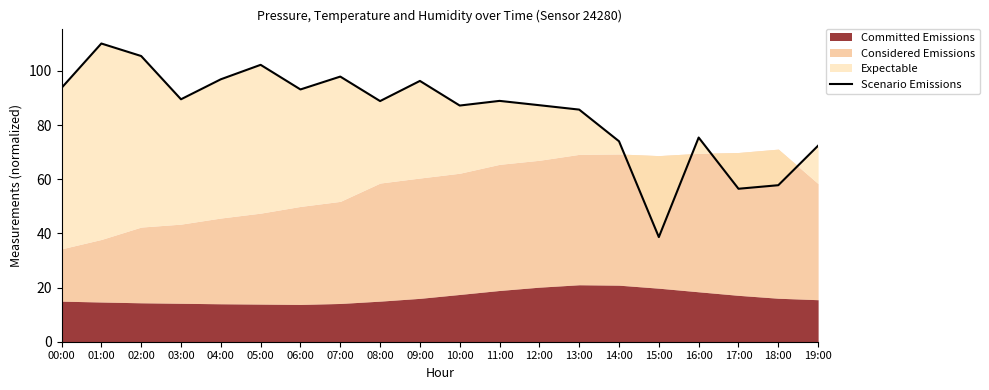

How many values are below 88?

9